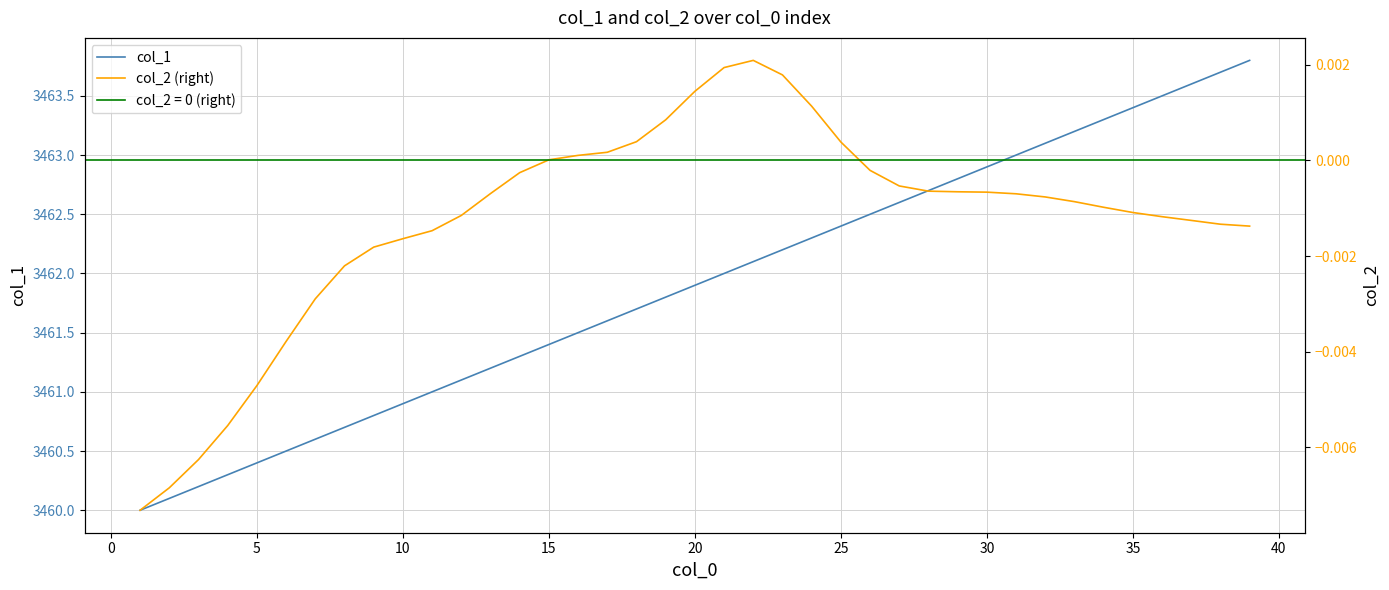

List the series in order of their overall mean, highest first.

col_1, col_2 (right)